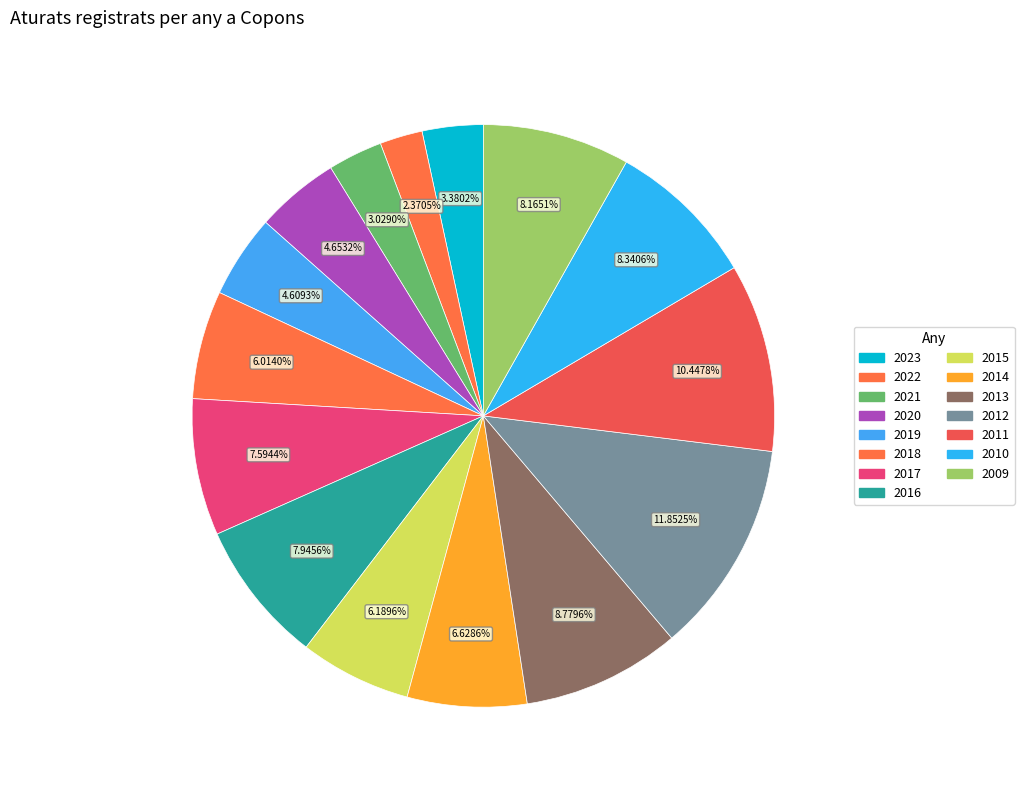

Approximately how many times larger is the value at 2023 compared to 2022?

1.4